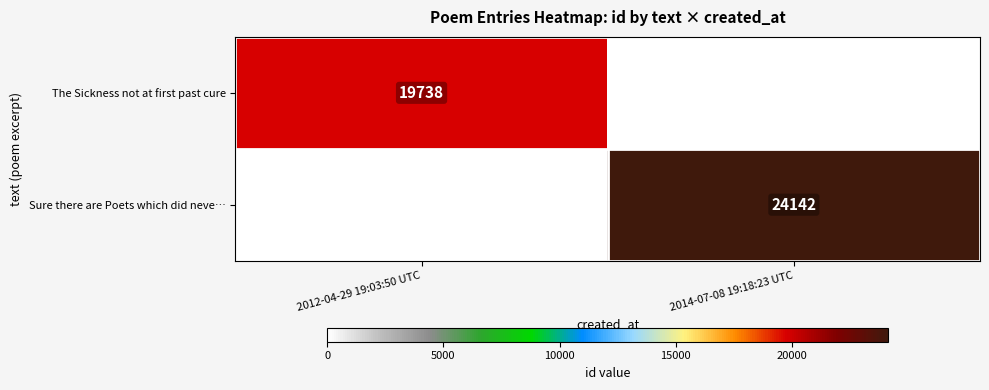

Is the value of Sure there are Poets which did neve… at 2014-07-08 19:18:23 UTC greater than the value of The Sickness not at first past cure at 2012-04-29 19:03:50 UTC?

Yes